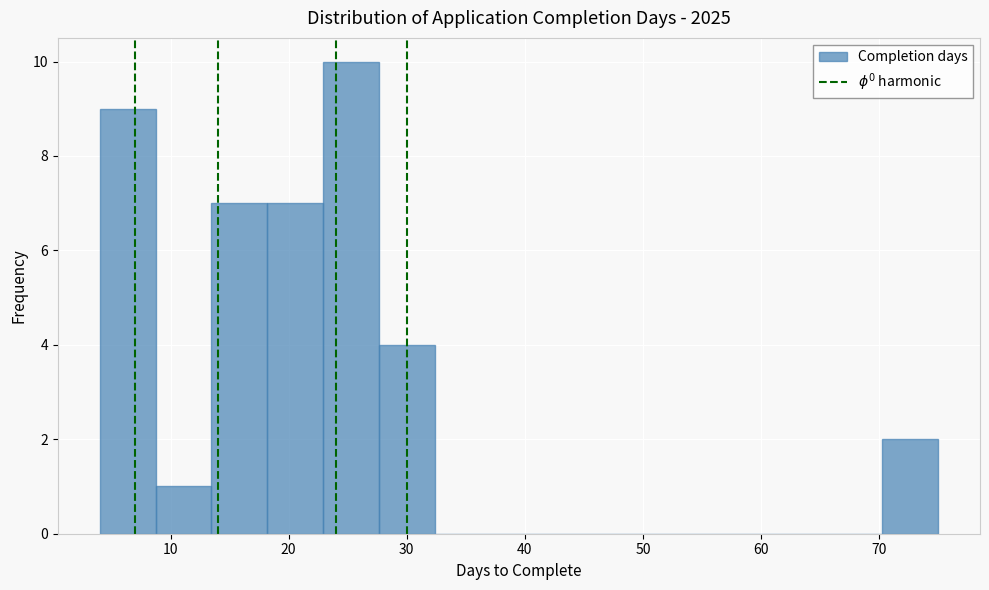

Which range on the x-axis has the tallest bar?

23 to 28